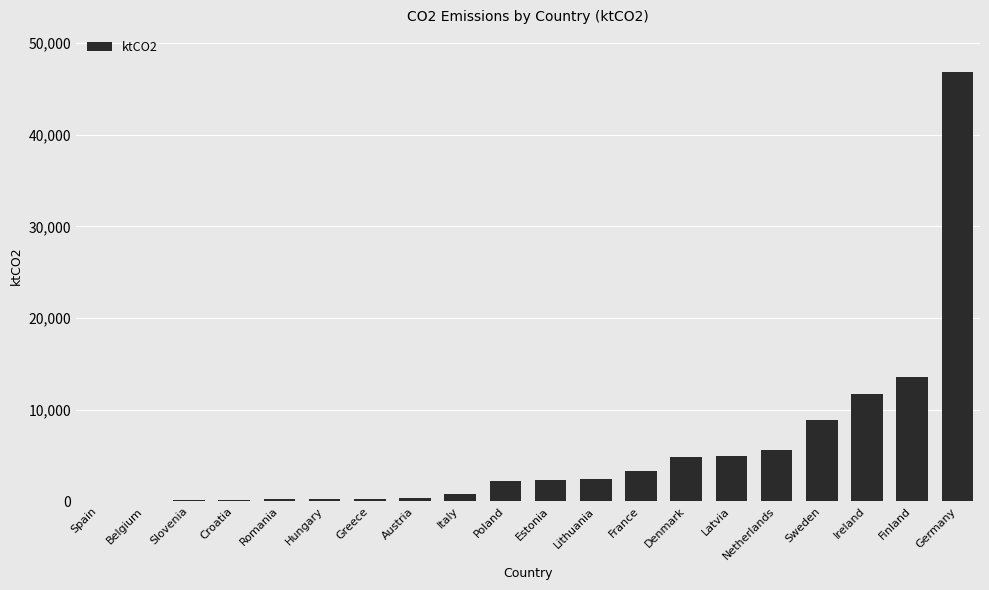

The value at Netherlands is 7250.5. True or false?

False